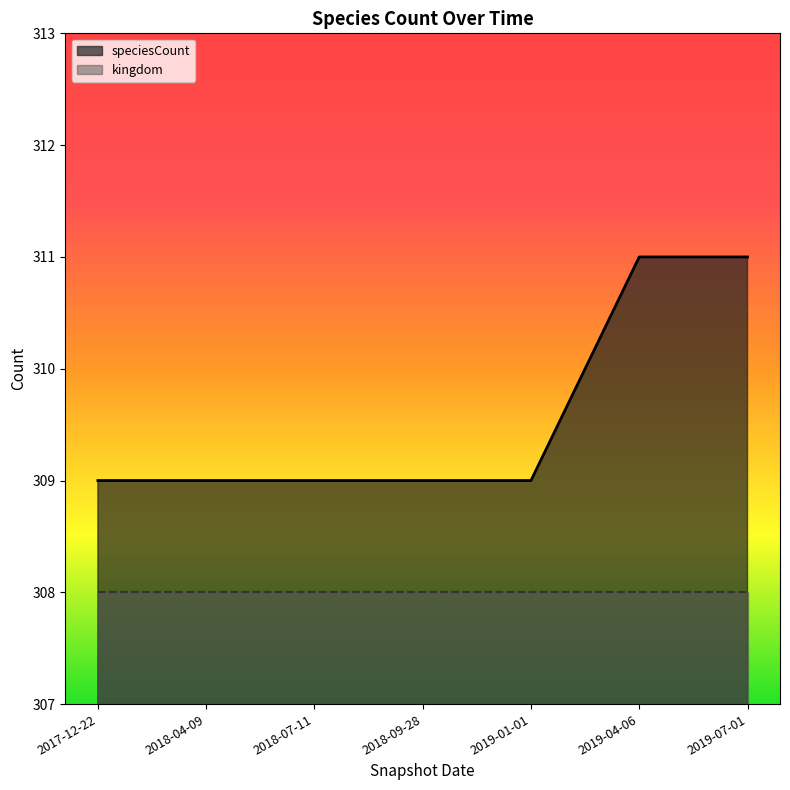

Count the number of data series in this chart.

2